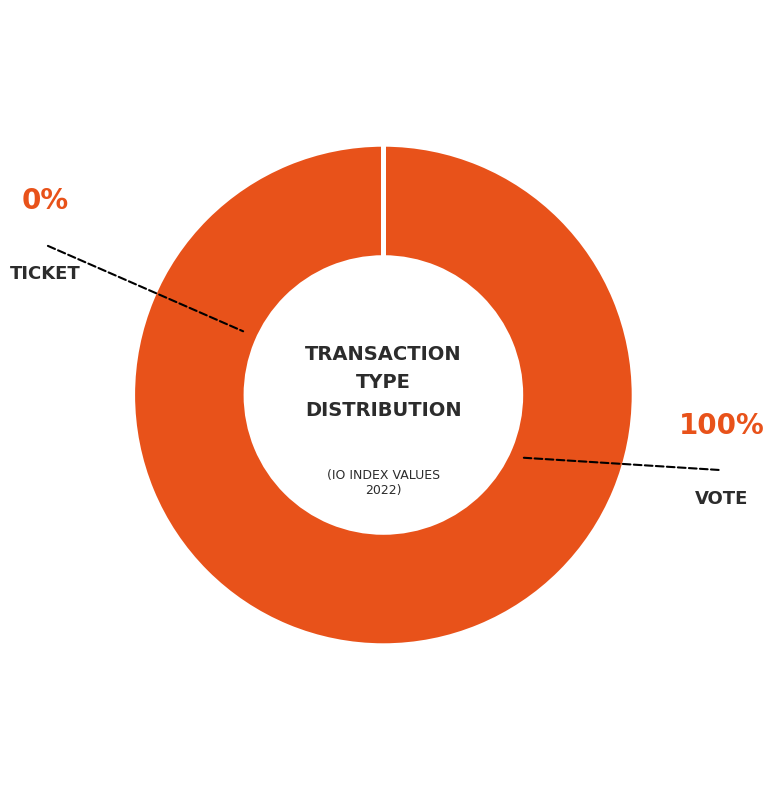

Does any single category account for the majority?

Yes